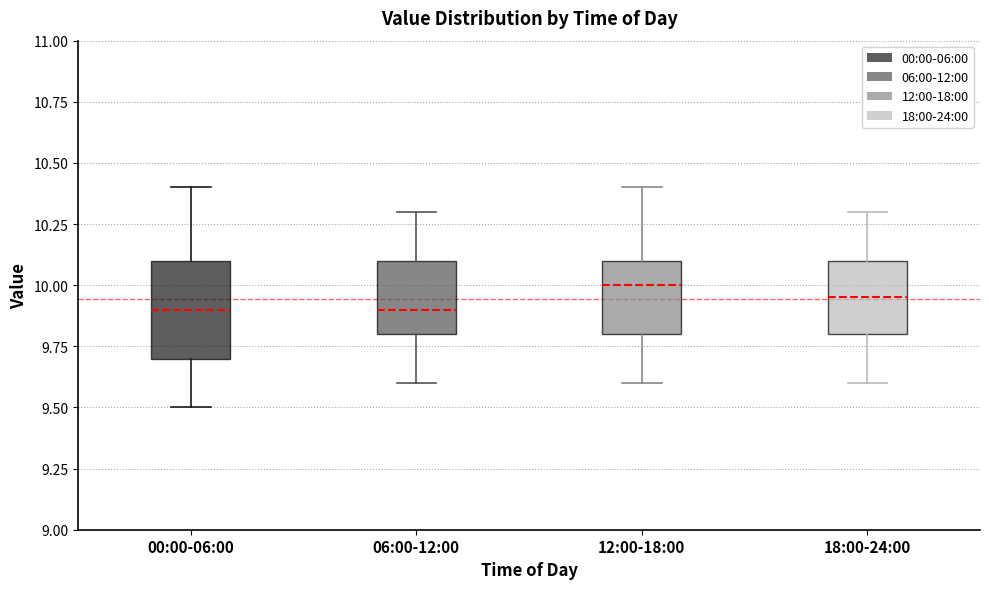

Comparing the boxes themselves (not the whiskers), which one is the tallest?

00:00-06:00